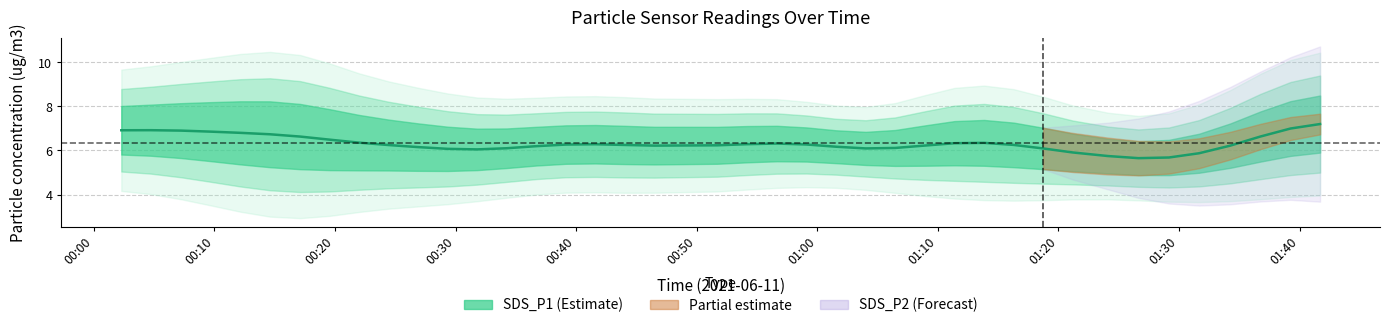

Which series has the largest total across all categories?

SDS_P1